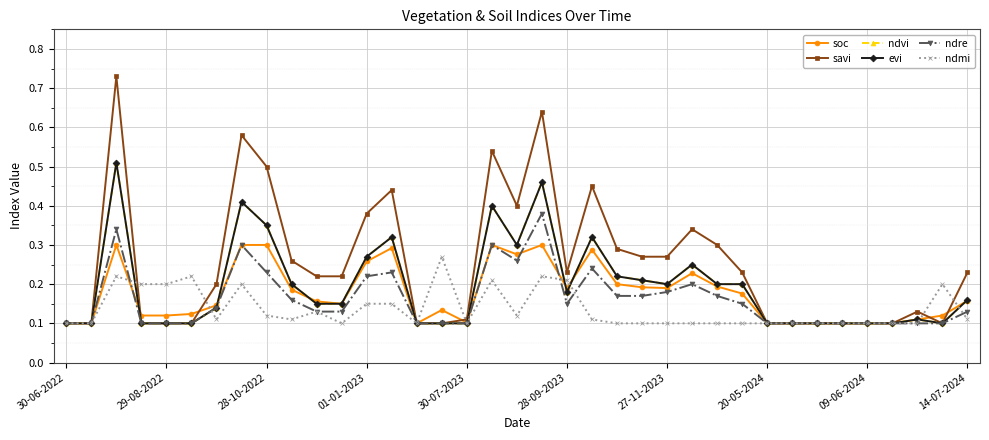

Does the chart have visible grid lines?

Yes